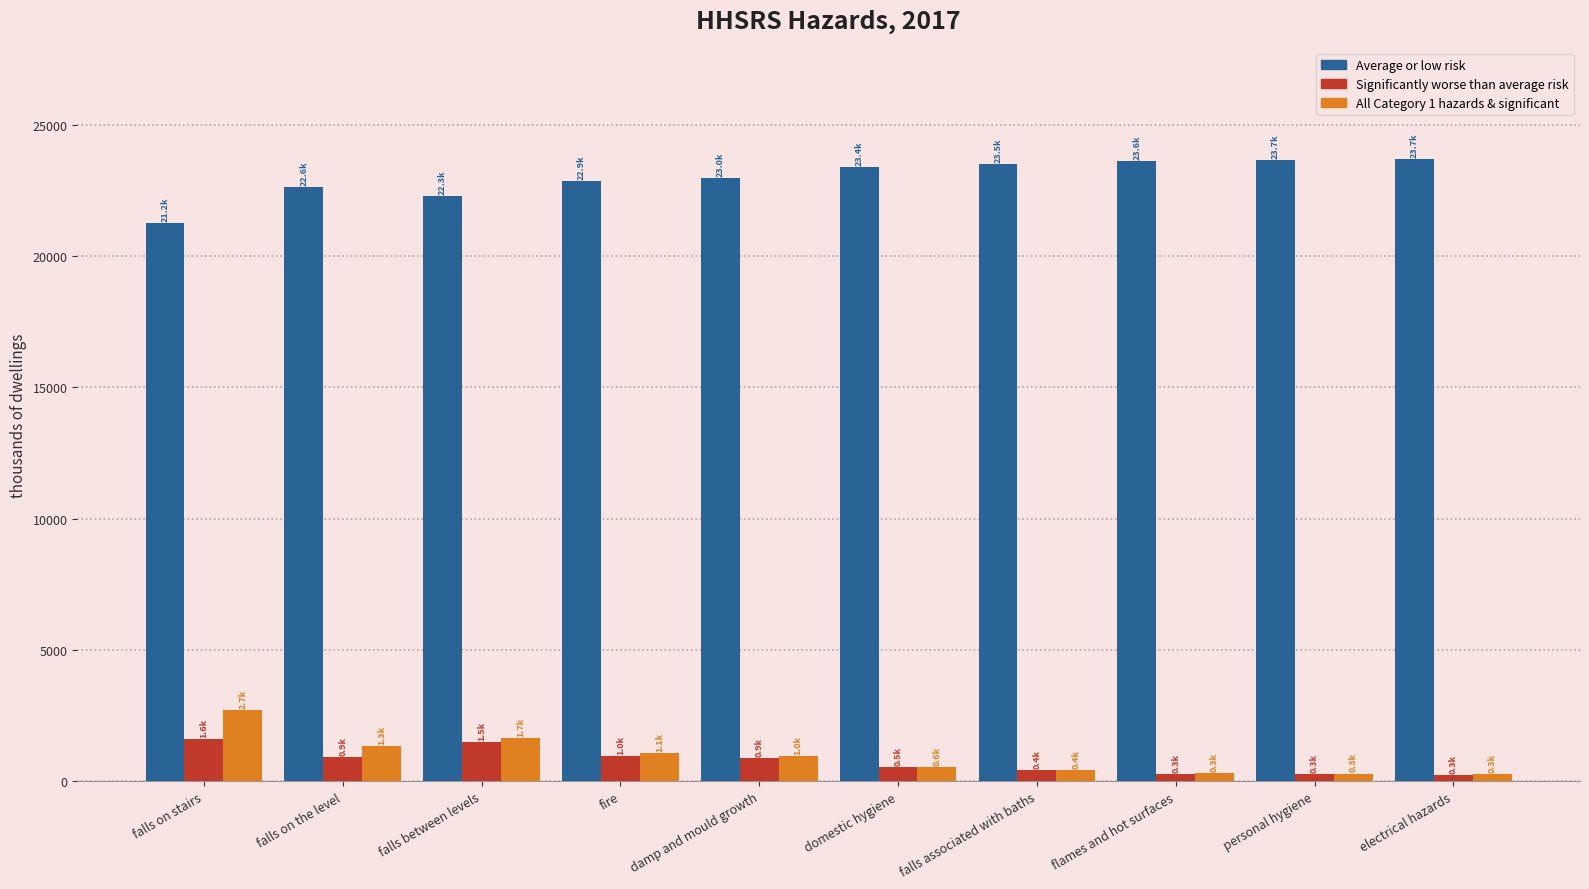

What is the maximum value shown in the chart?

23676.5